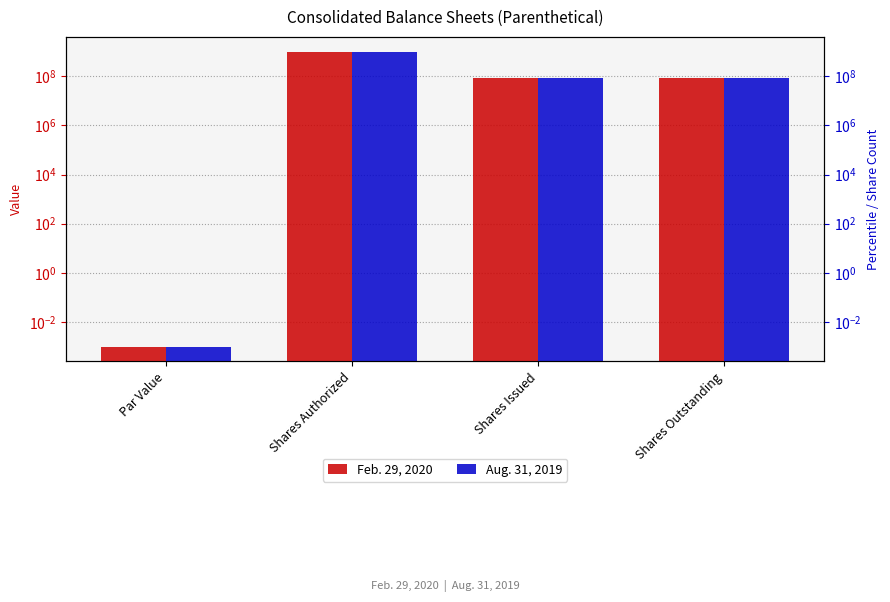

Which label corresponds to the smallest value in the chart?

Par Value